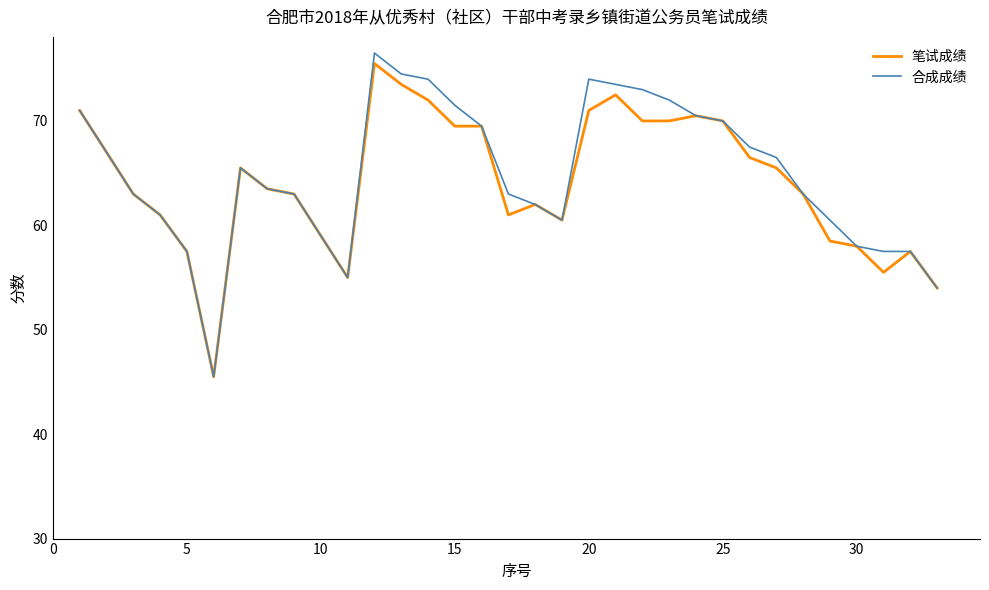

What is the greatest value displayed?

76.5